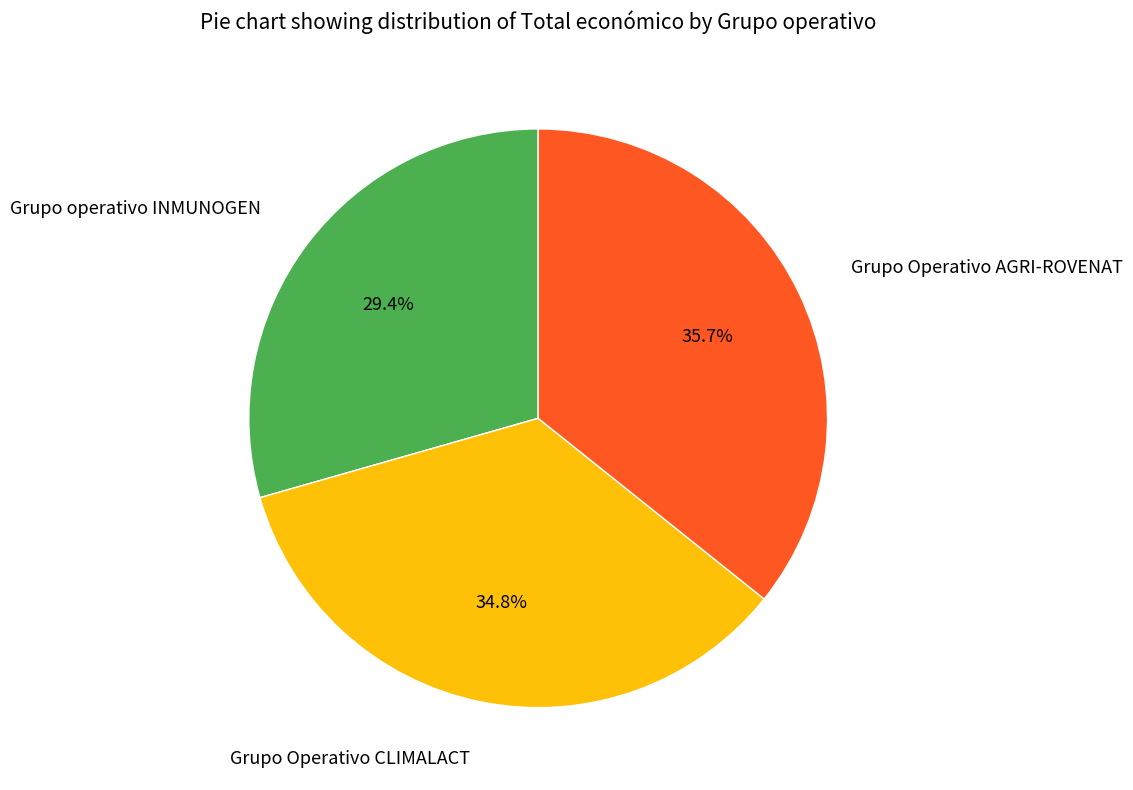

Is there any slice that represents more than half of the pie?

No